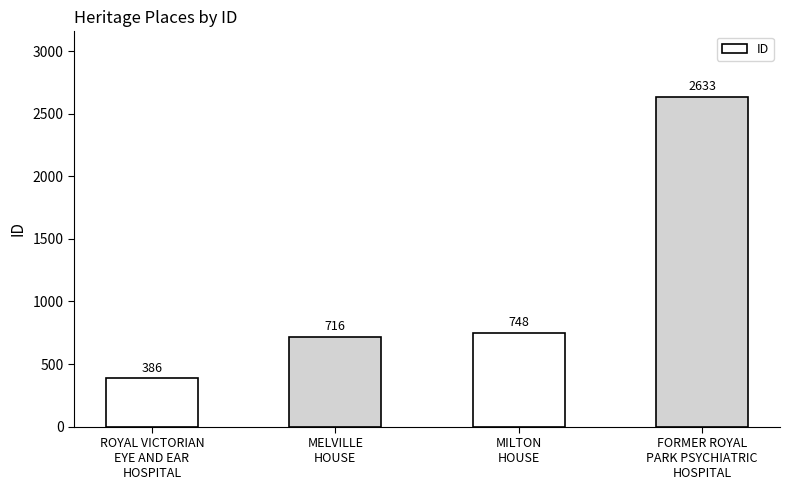

Does the chart contain any negative values?

No